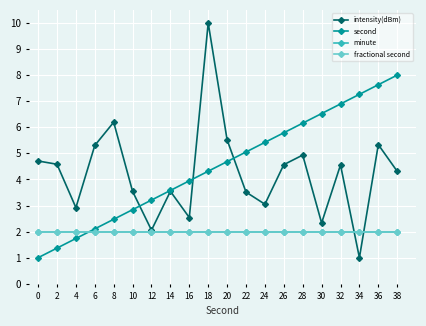

The value of fractional second at 0 is 1.3. True or false?

False